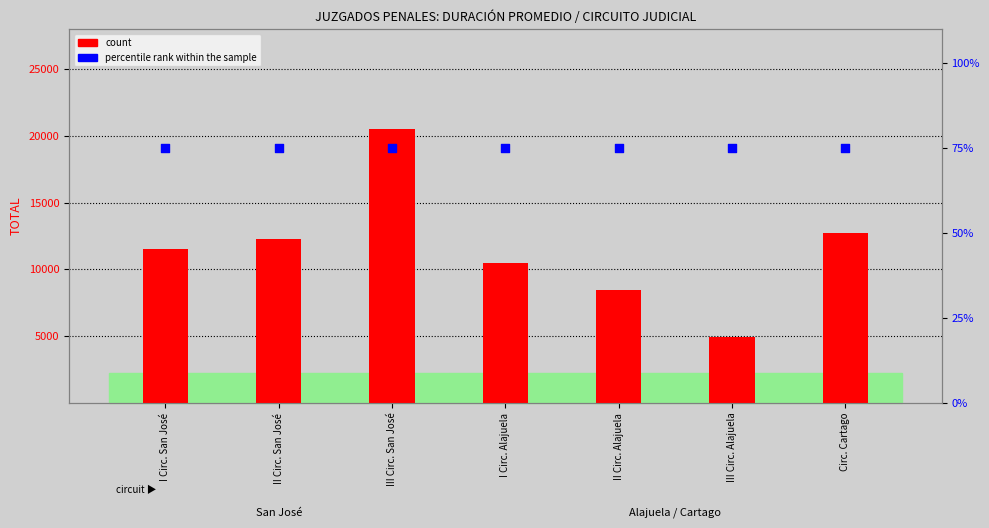

What is the total value across all series at II Circ. Alajuela?

8519